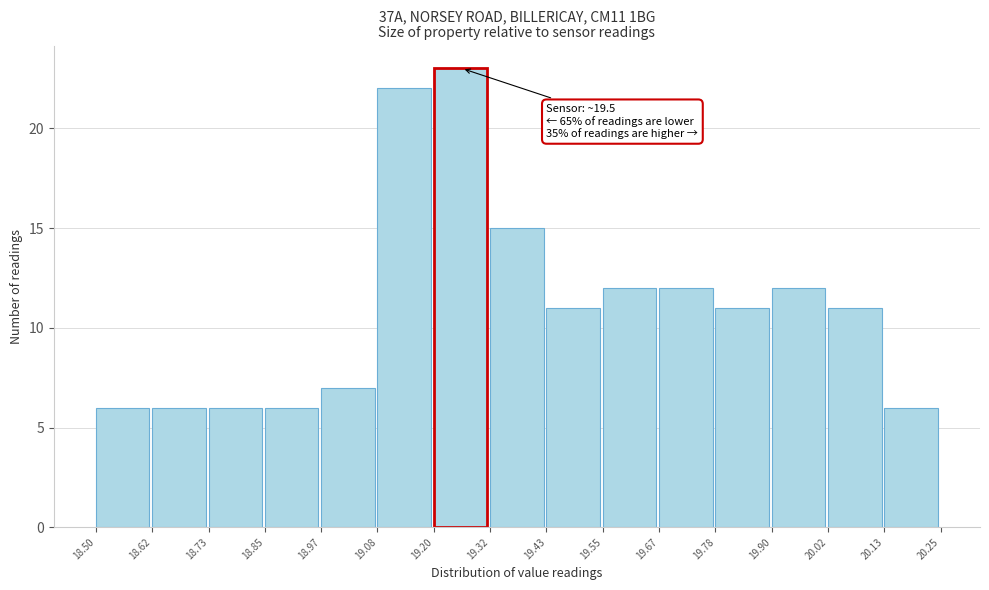

Over which range of the x-axis is the bar tallest?

19.20 to 19.32